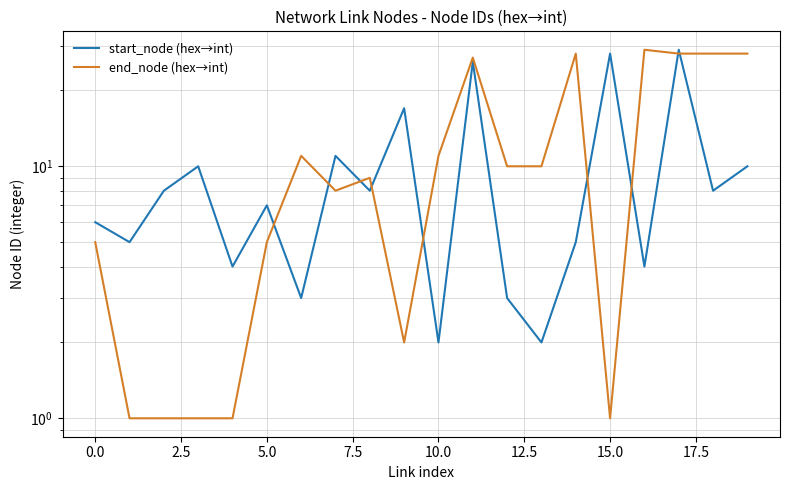

How many data points in end_node (hex→int) are above 10?

8